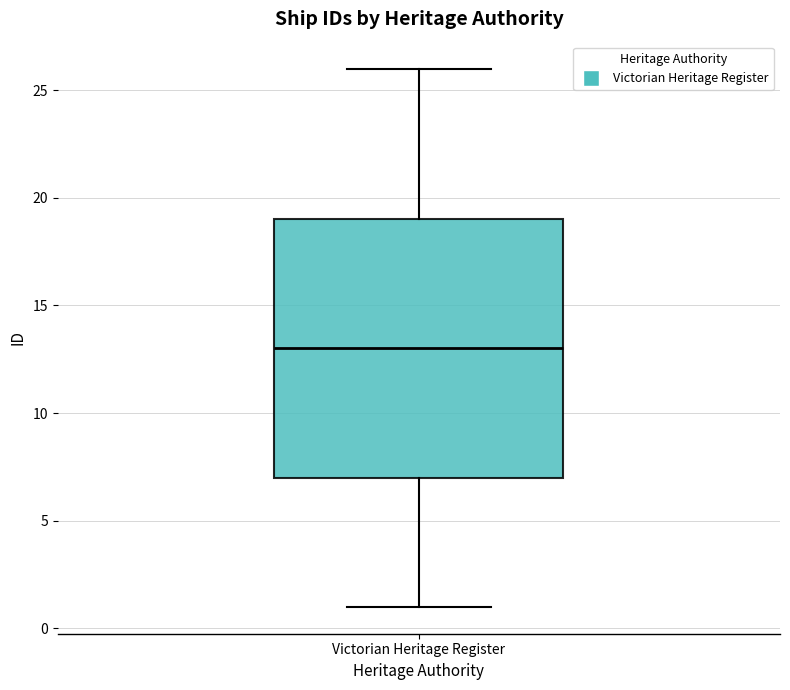

Read this box plot against the y-axis: the position of the median line, the range covered by the box, and the ends of both whiskers. The values are not printed on the chart, so give them approximately, as read against the axis.

median 13, box 7 to 19, whiskers 1 to 26